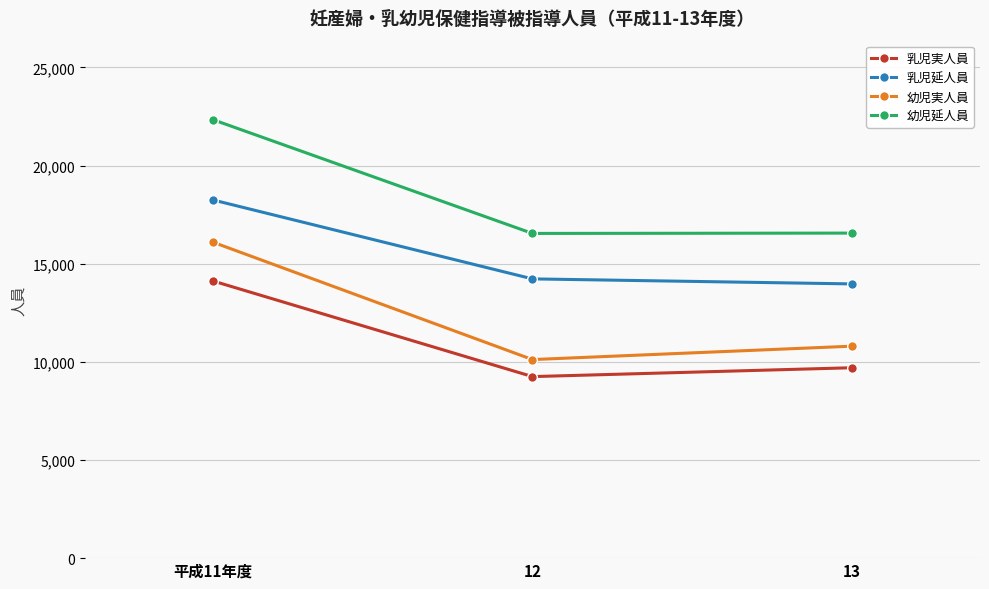

At which label does 乳児実人員 first exceed 9702?

平成11年度